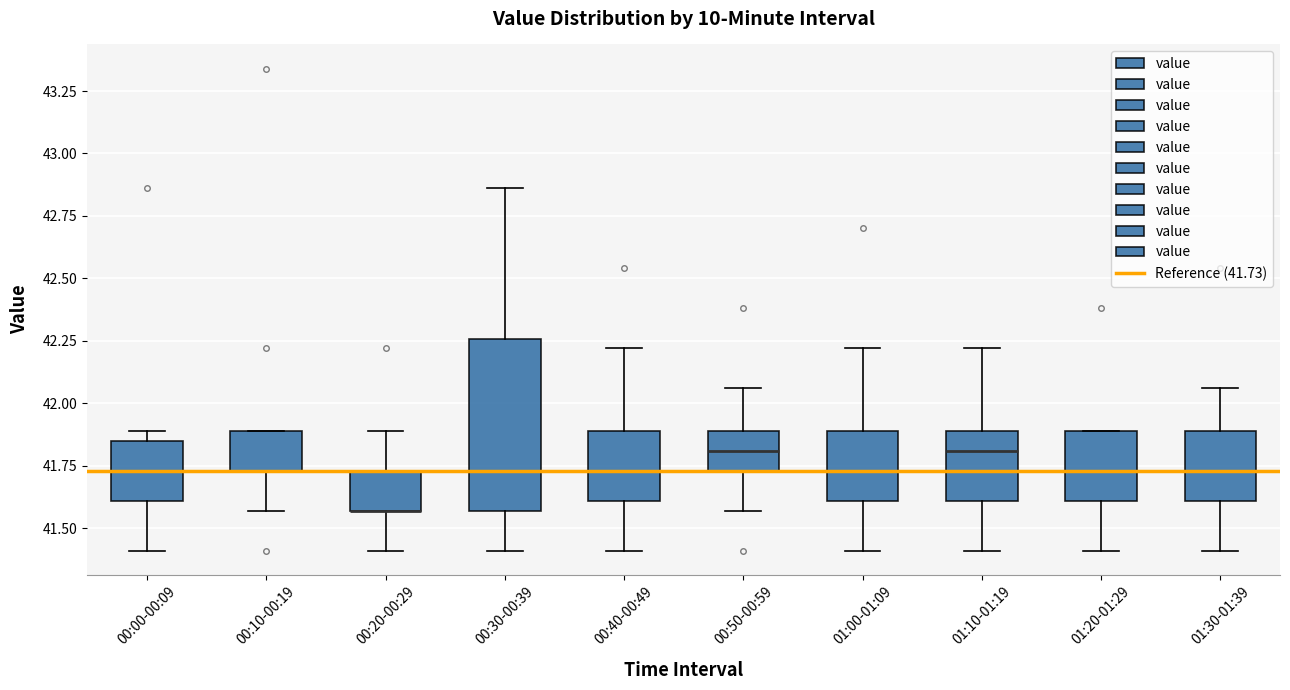

Reading left to right, read every box against the y-axis: the position of its median line, the range the box covers, and the ends of its whiskers. The values are not printed on the chart, so give them approximately, as read against the axis.

00:00-00:09: median 41.75, box 41.60 to 41.85, whiskers 41.40 to 41.90
00:10-00:19: median 41.75 (drawn on the box's lower edge), box 41.75 to 41.90, whiskers 41.55 to 41.90
00:20-00:29: median 41.55 (drawn on the box's lower edge), box 41.55 to 41.75, whiskers 41.40 to 41.90
00:30-00:39: median 41.75, box 41.55 to 42.25, whiskers 41.40 to 42.85
00:40-00:49: median 41.75, box 41.60 to 41.90, whiskers 41.40 to 42.20
00:50-00:59: median 41.80, box 41.75 to 41.90, whiskers 41.55 to 42.05
01:00-01:09: median 41.75, box 41.60 to 41.90, whiskers 41.40 to 42.20
01:10-01:19: median 41.80, box 41.60 to 41.90, whiskers 41.40 to 42.20
01:20-01:29: median 41.75, box 41.60 to 41.90, whiskers 41.40 to 41.90
01:30-01:39: median 41.75, box 41.60 to 41.90, whiskers 41.40 to 42.05